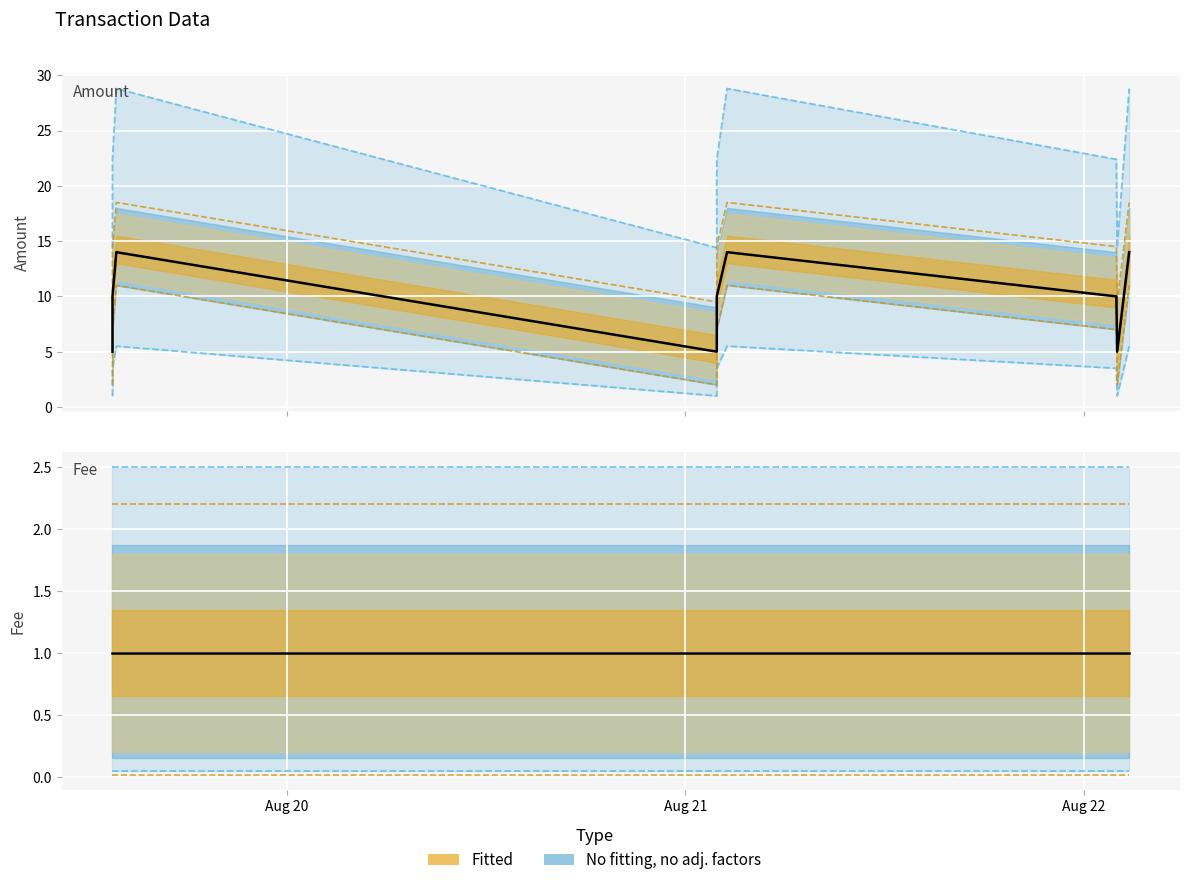

Count the number of categories in the chart.

9